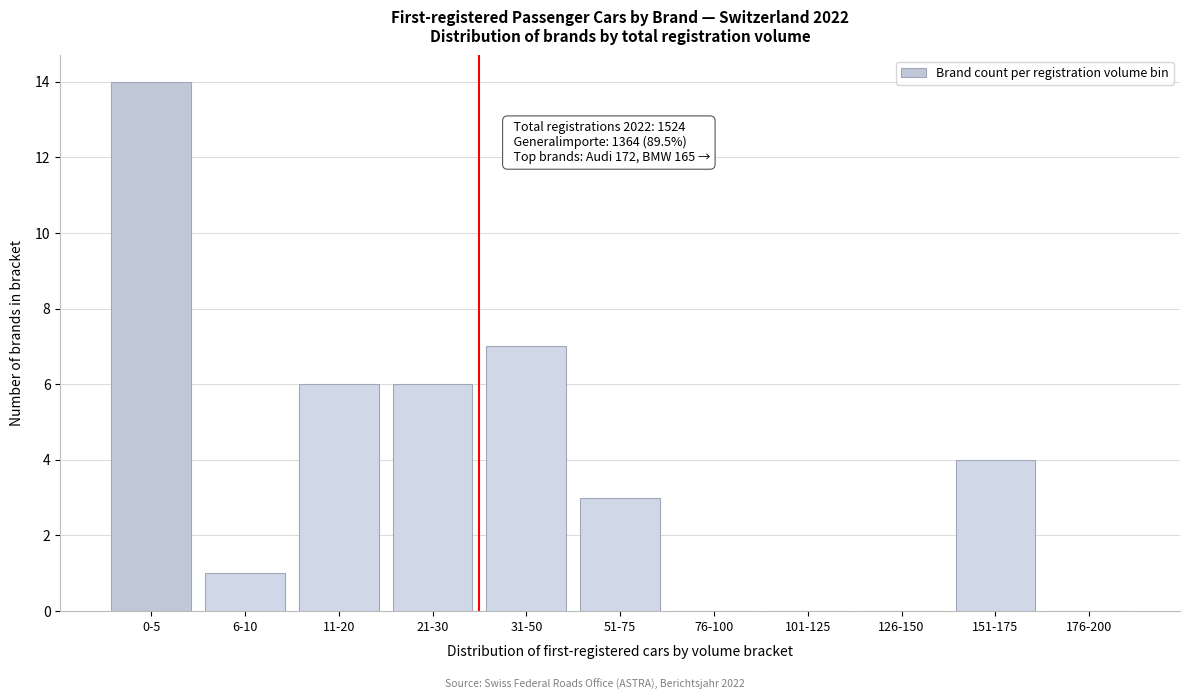

Reading left to right, list all the values displayed in this chart.

0-5=14	6-10=1	11-20=6	21-30=6	31-50=7	51-75=3	76-100=0	101-125=0	126-150=0	151-175=4	176-200=0